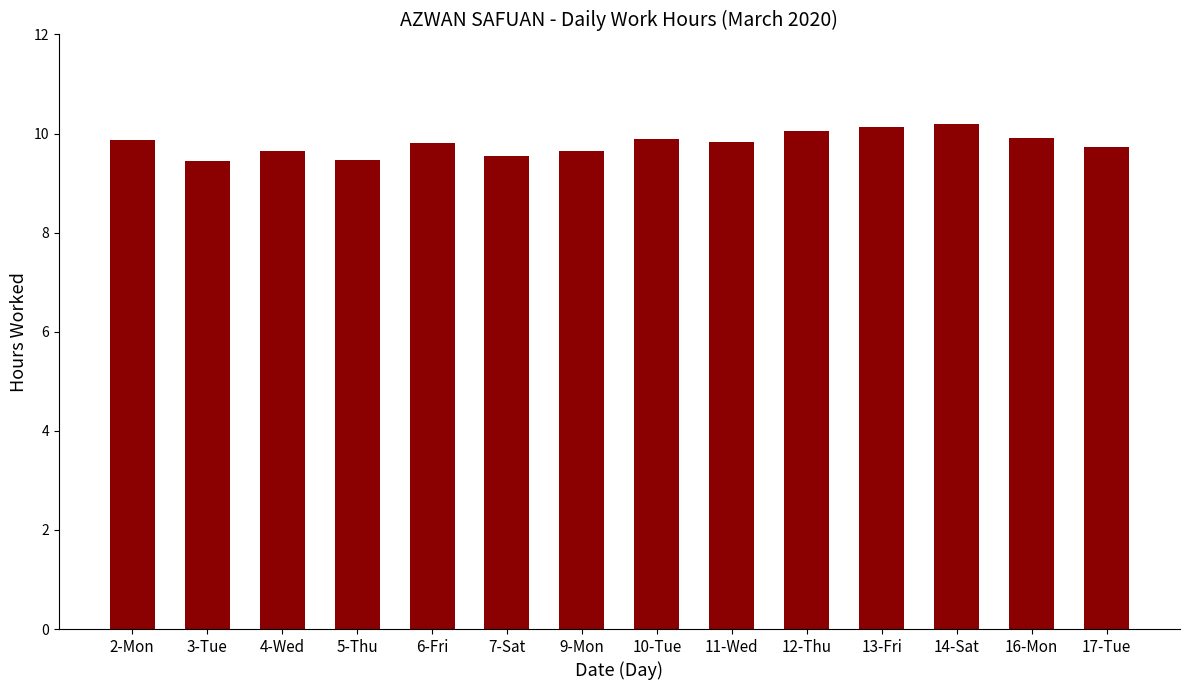

The value at 6-Fri is 13.3. True or false?

False